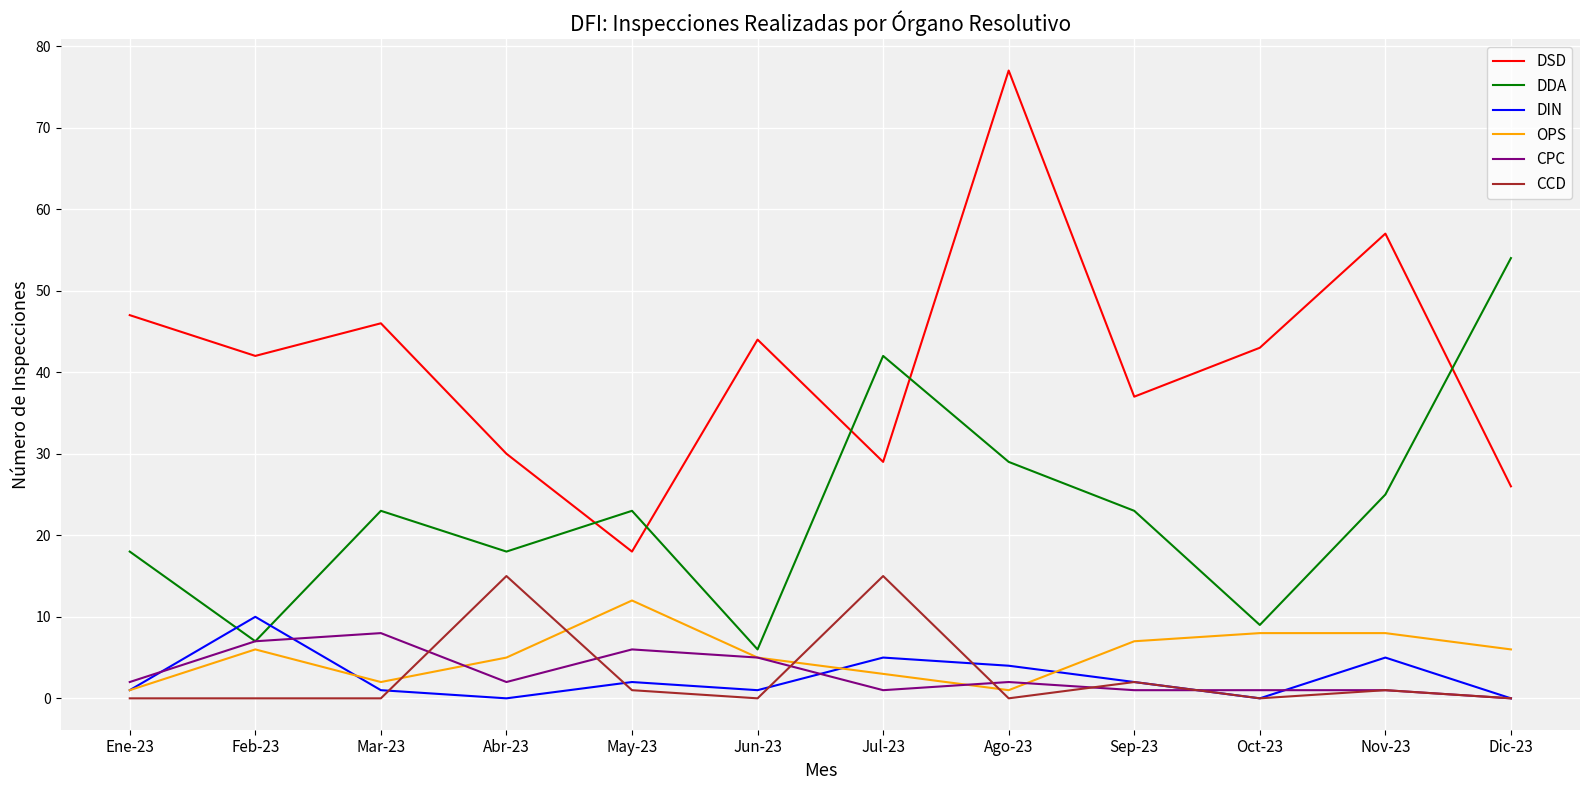

True or false: DSD and OPS cross at least once.

False